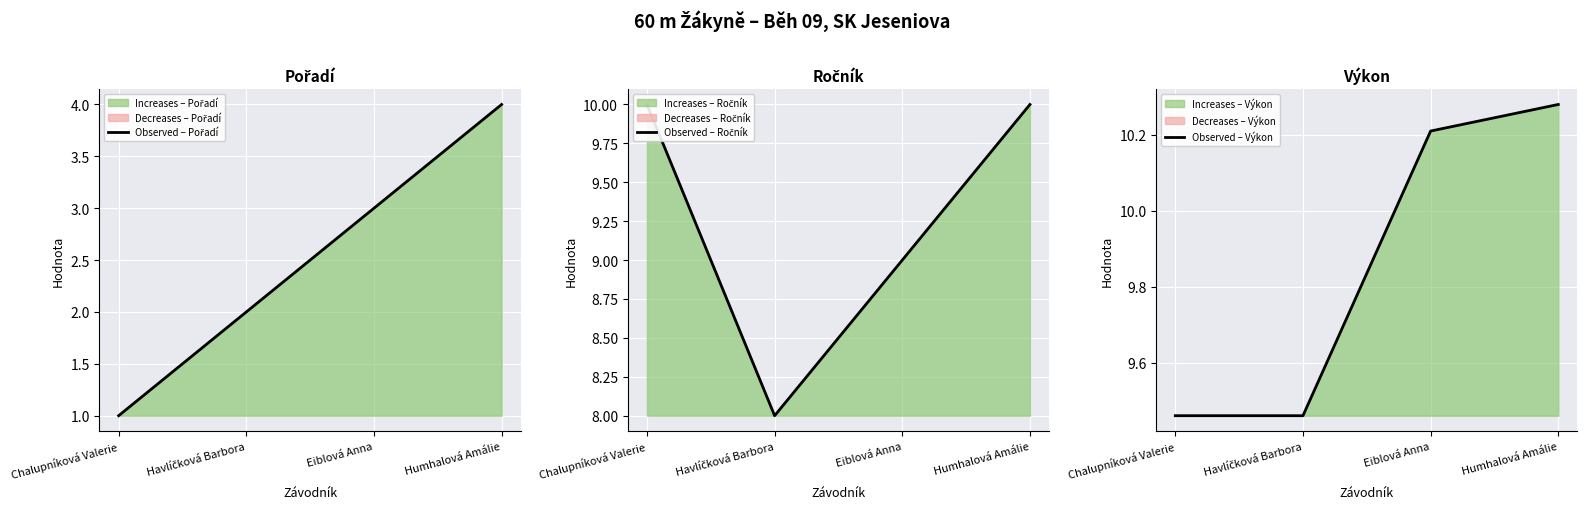

Between Eiblová Anna and Humhalová Amálie, which is larger?

Humhalová Amálie